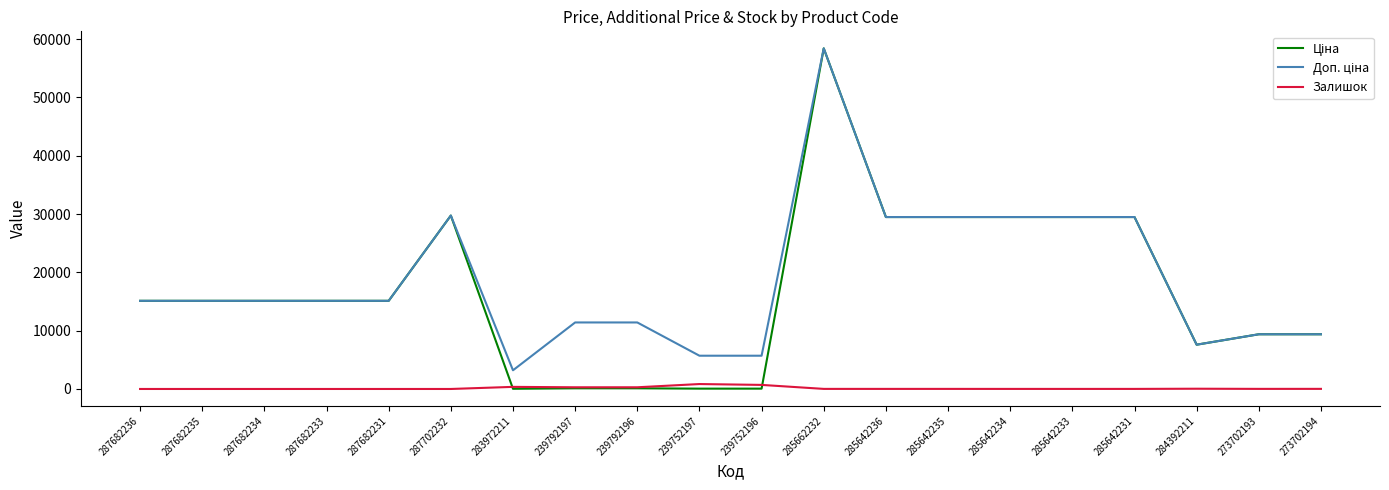

What is the difference between the highest and lowest values at 287682235?

15120.0